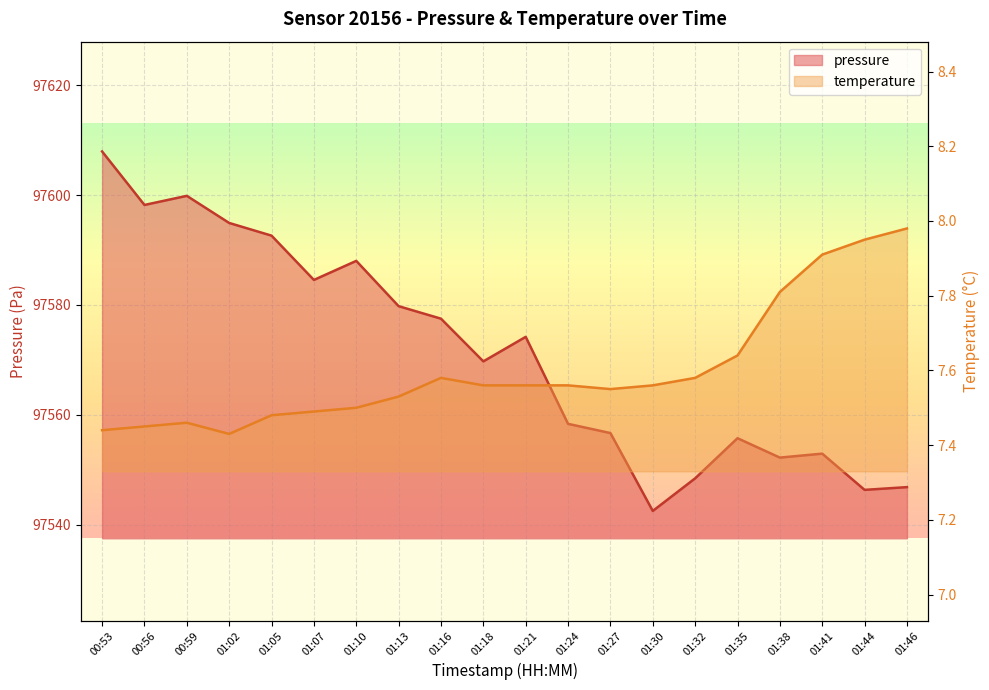

What is the sum of the temperature values at 01:30 and 01:44?

15.5